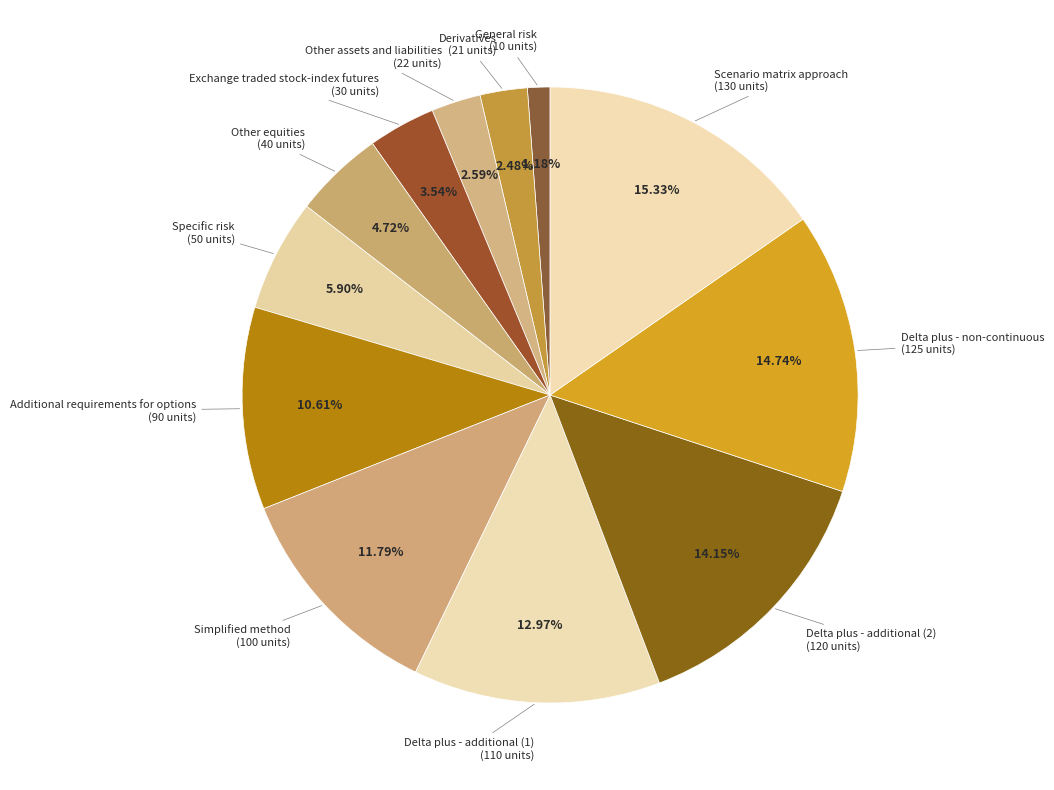

Which slice is the largest?

Scenario matrix approach